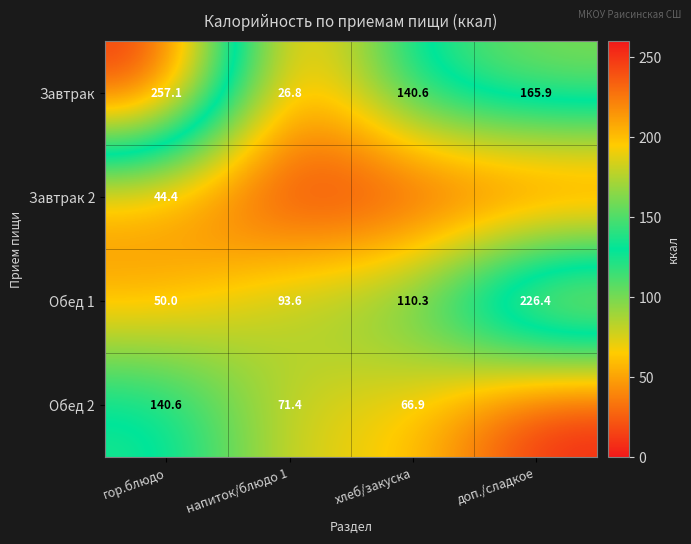

Rank the series at гор.блюдо from highest to lowest value.

Завтрак, Обед 2, Обед 1, Завтрак 2